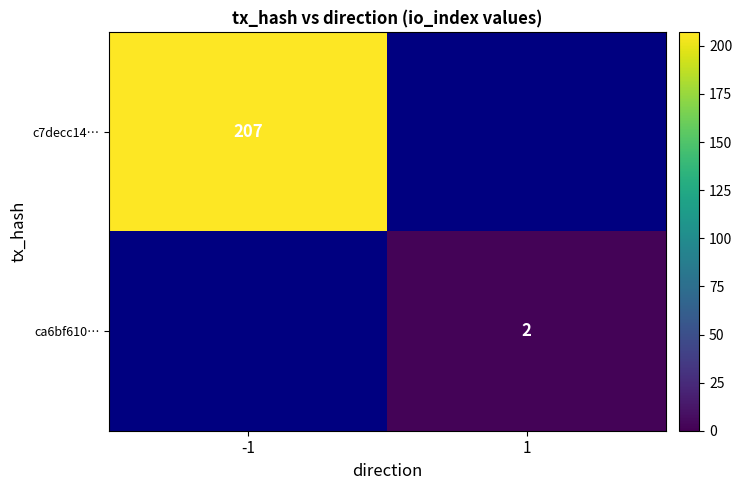

The value of ca6bf610… at 1 is 3. True or false?

False